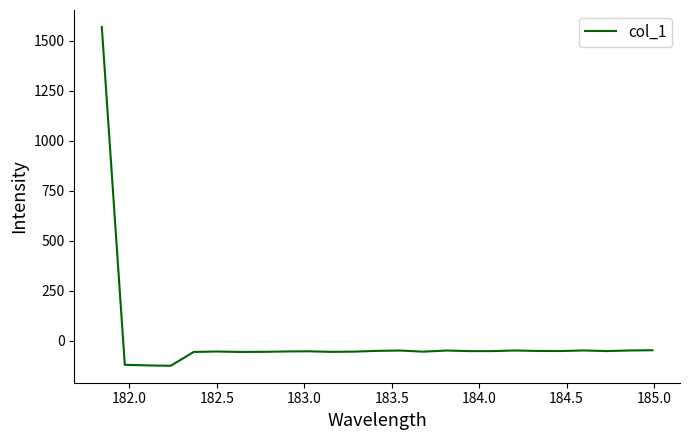

What is the minimum value shown in the chart?

-124.7